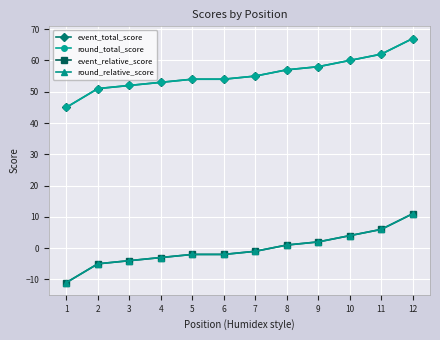

True or false: round_total_score and event_total_score intersect in this chart.

False